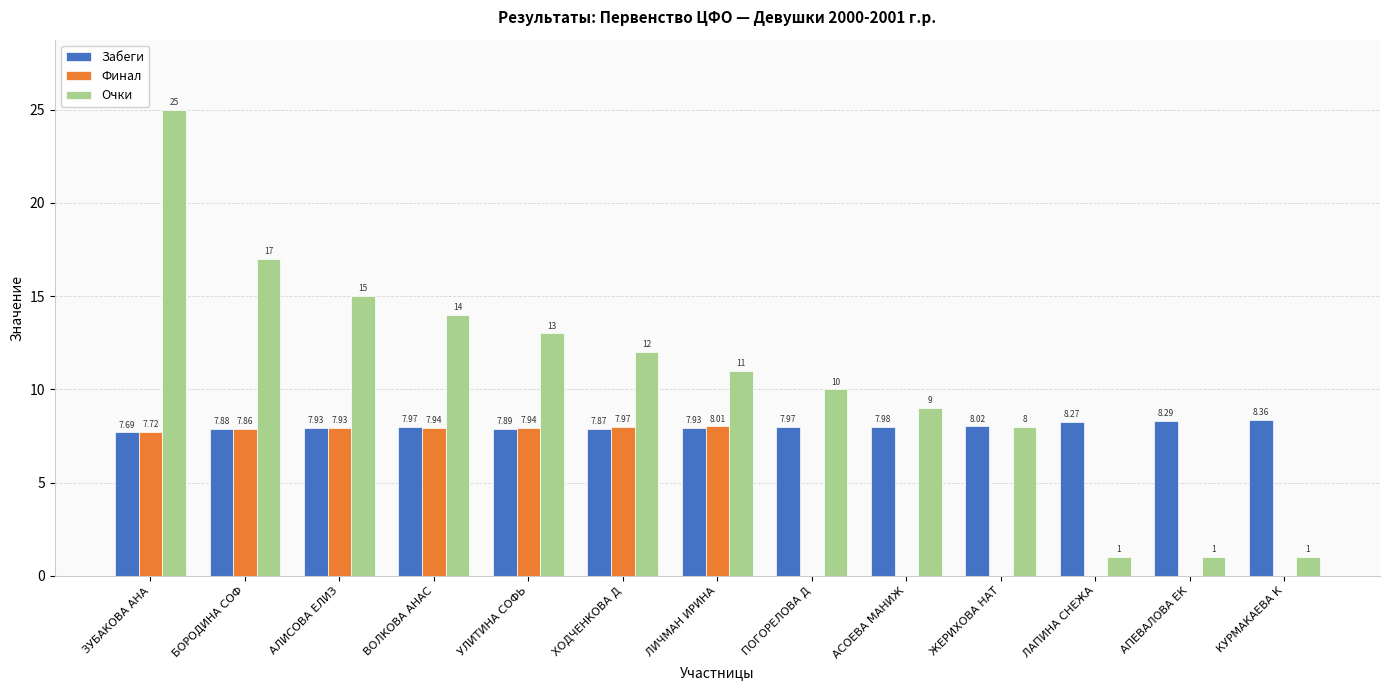

How many categories are shown in the chart?

13